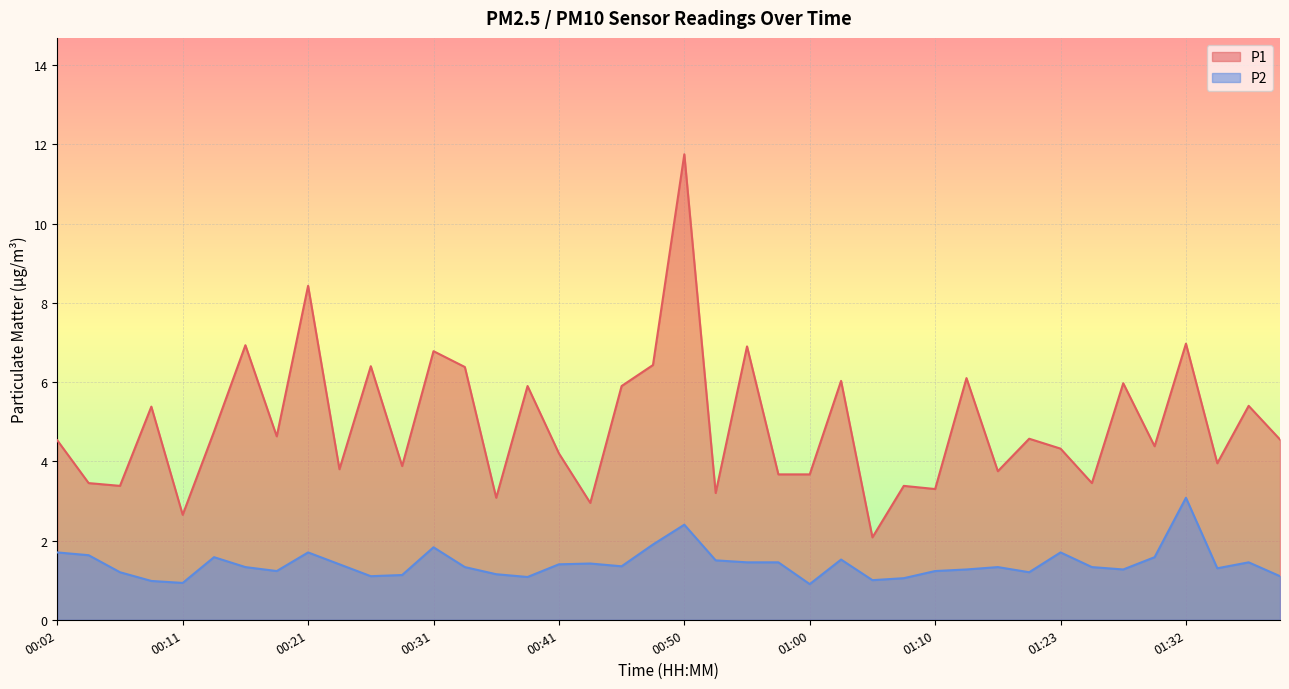

What is the sum of the P2 values at 00:45 and 01:00?

2.2